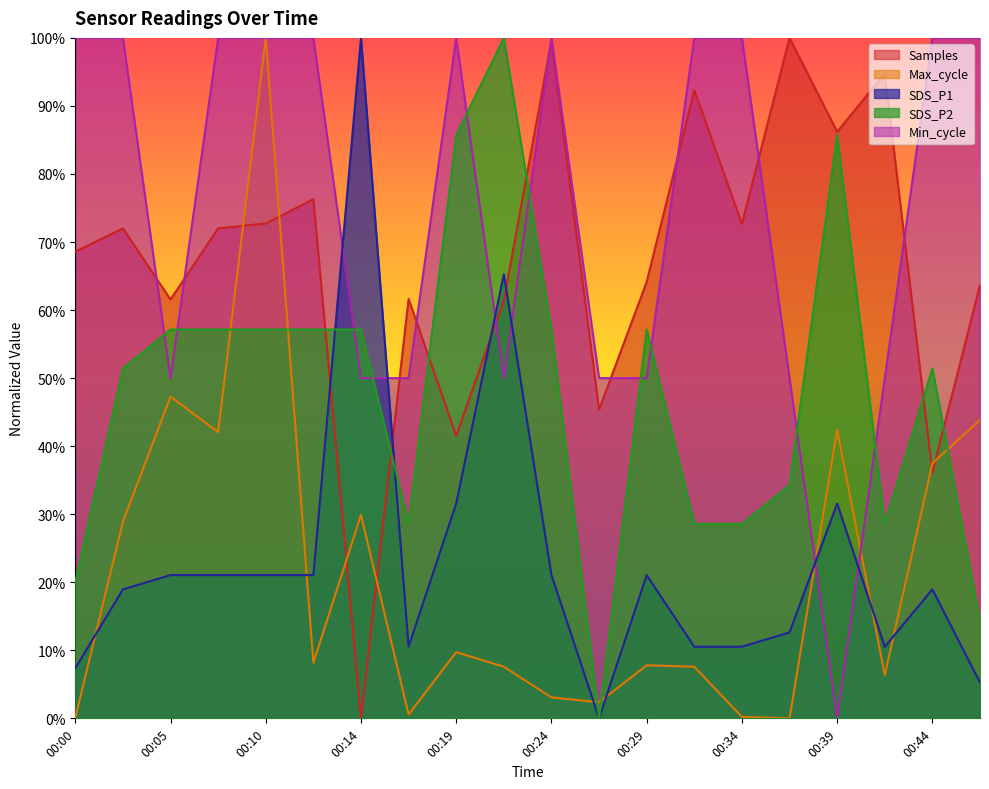

True or false: SDS_P1 and SDS_P2 intersect in this chart.

True